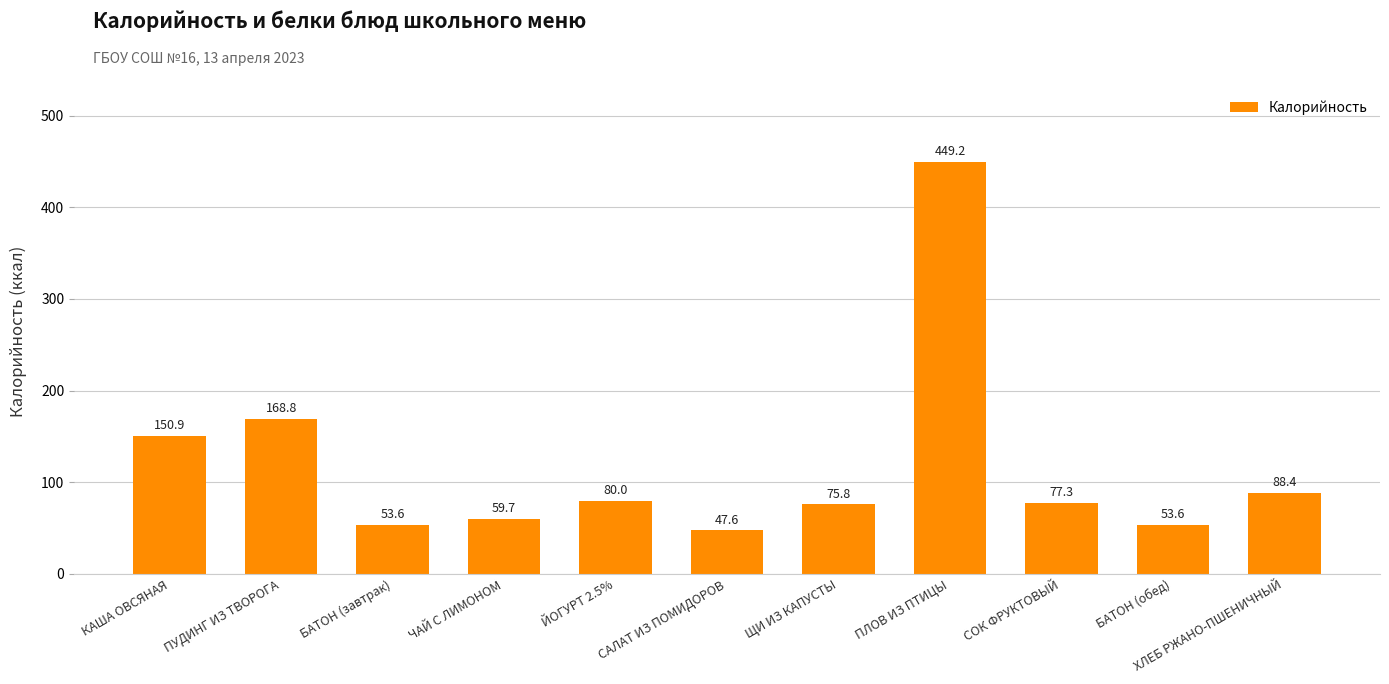

At which label does the data first exceed 77?

КАША ОВСЯНАЯ